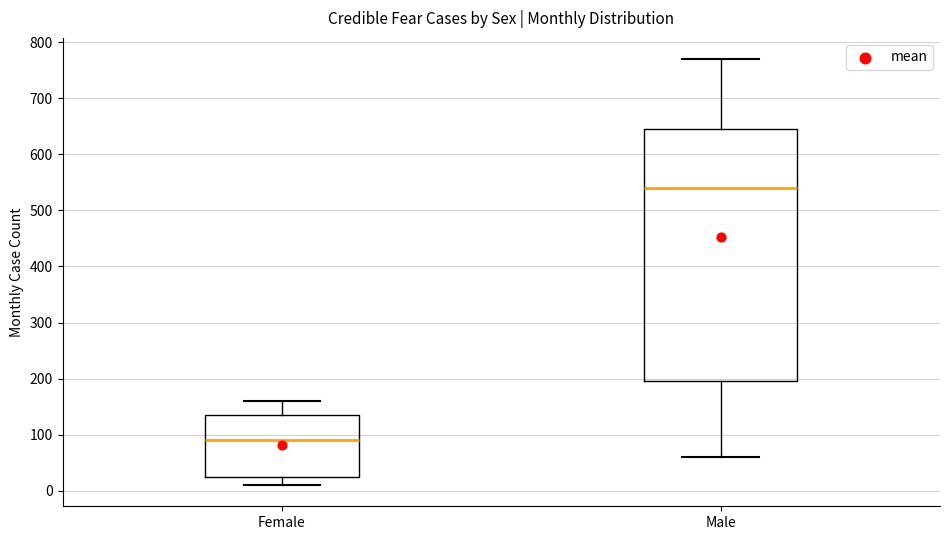

Reading left to right, read every box against the y-axis: the position of its median line, the range the box covers, and the ends of its whiskers. The values are not printed on the chart, so give them approximately, as read against the axis.

Female: median 90, box 30 to 140, whiskers 10 to 160
Male: median 540, box 200 to 650, whiskers 60 to 770